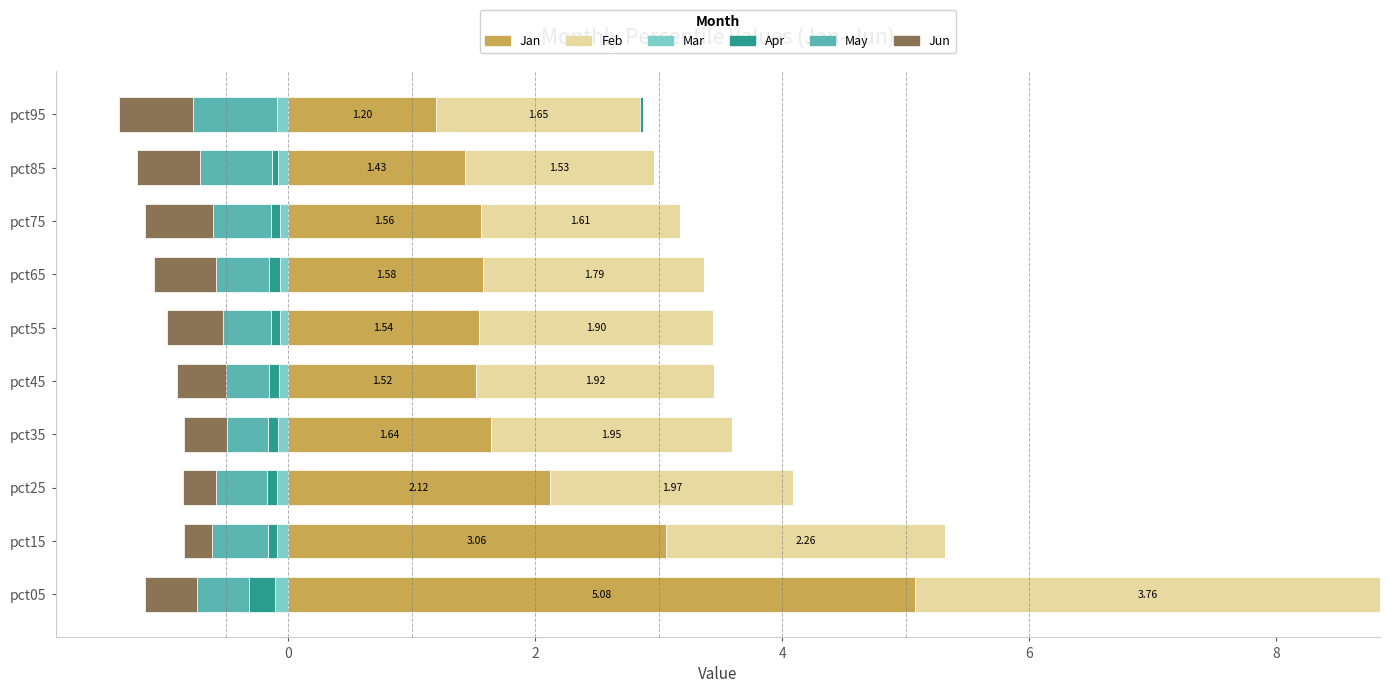

Does the chart contain any negative values?

No